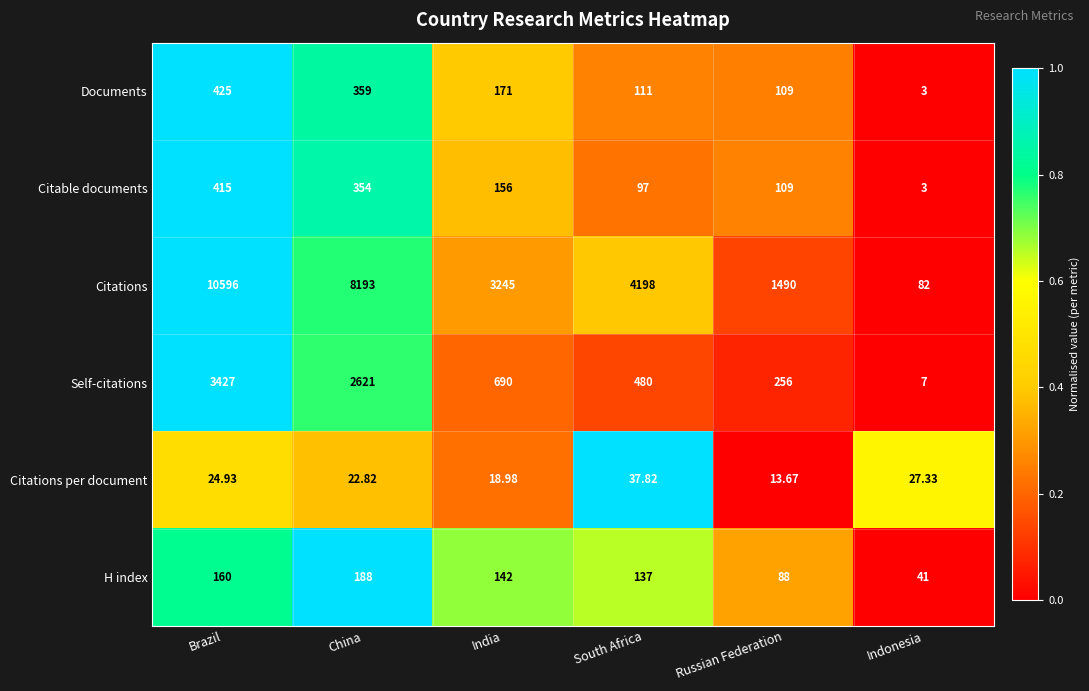

At which category is the sum across all series the highest?

Brazil